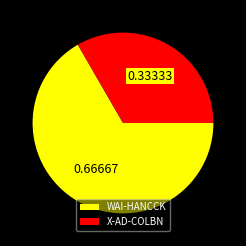

Rank the categories by value from highest to lowest.

WAI-HANCCK, X-AD-COLBN